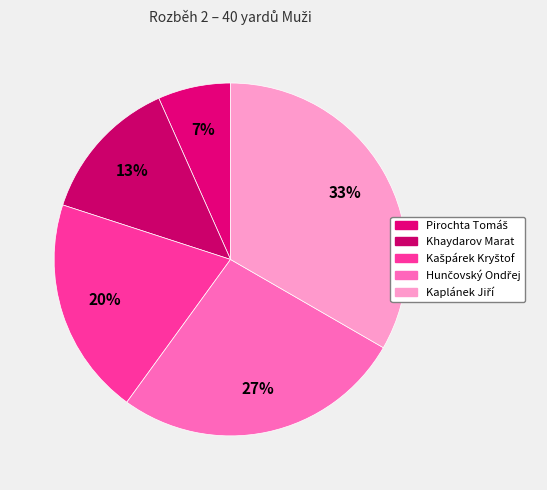

What is the smallest slice in the pie chart?

Pirochta Tomáš